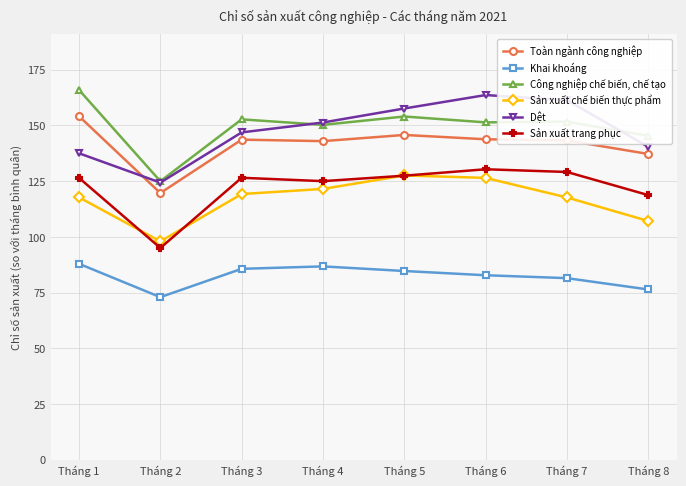

The value of Khai khoáng at Tháng 4 is 41.8. True or false?

False